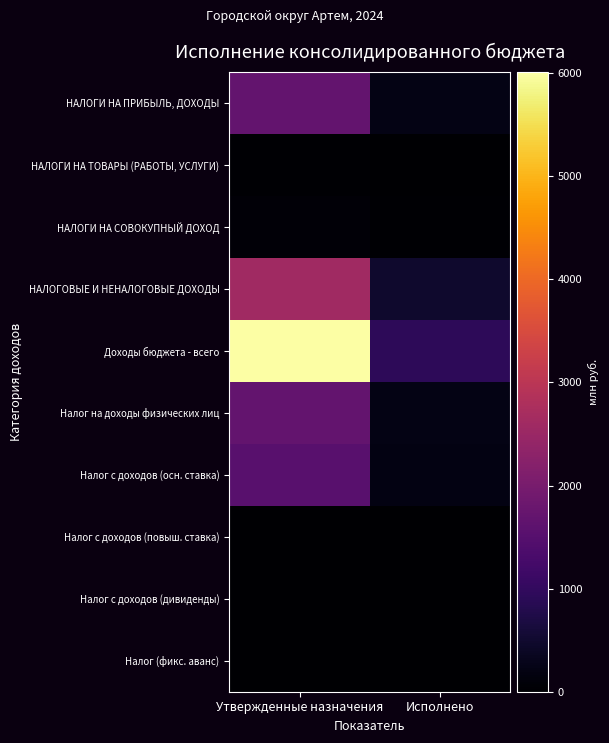

Between Утвержденные назначения and Исполнено, which series saw the biggest shift?

Доходы бюджета - всего